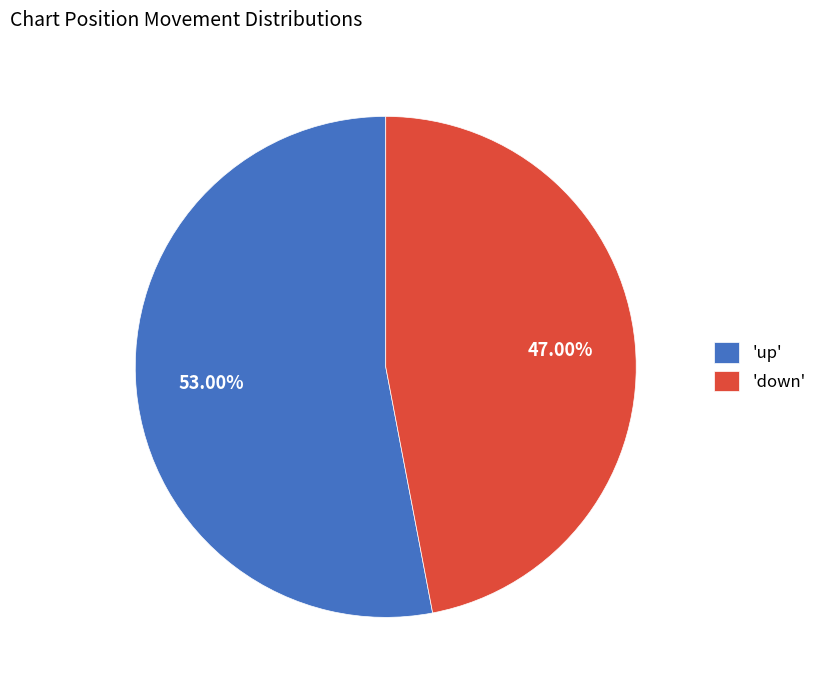

Between 'down' and 'up', which is larger?

'up'